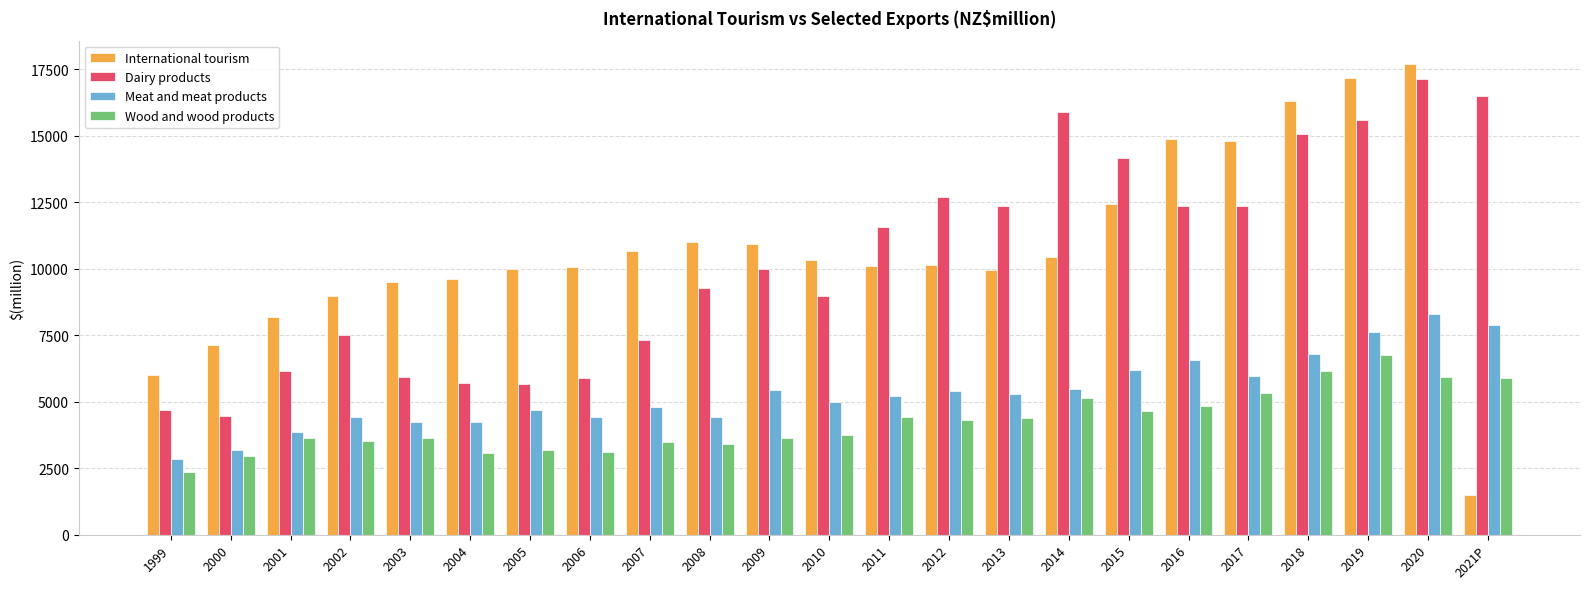

How many groups of bars are there?

23